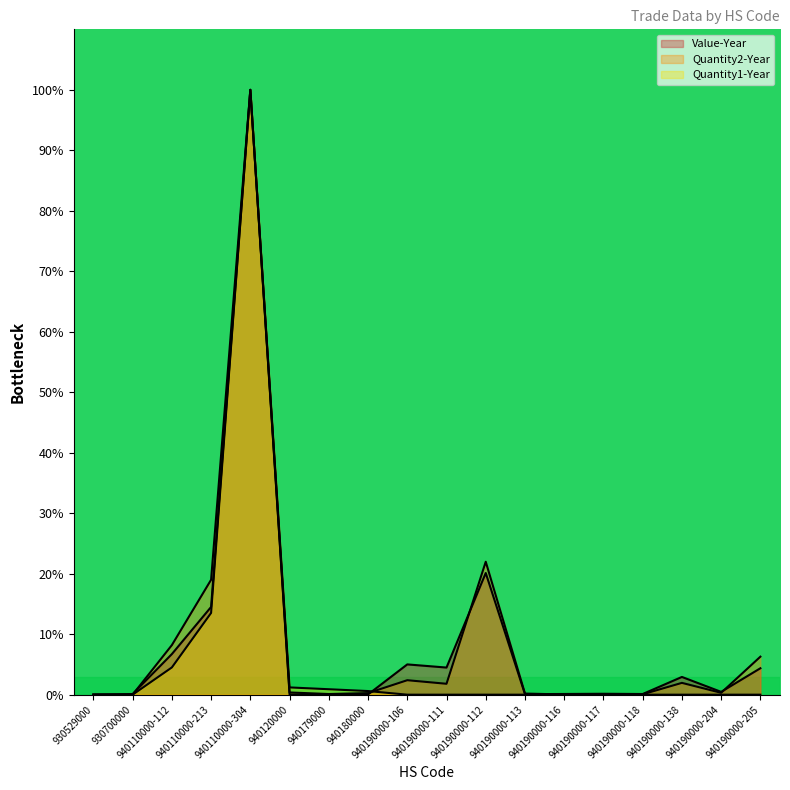

Which category has the lowest value in the Quantity1-Year series?

930529000